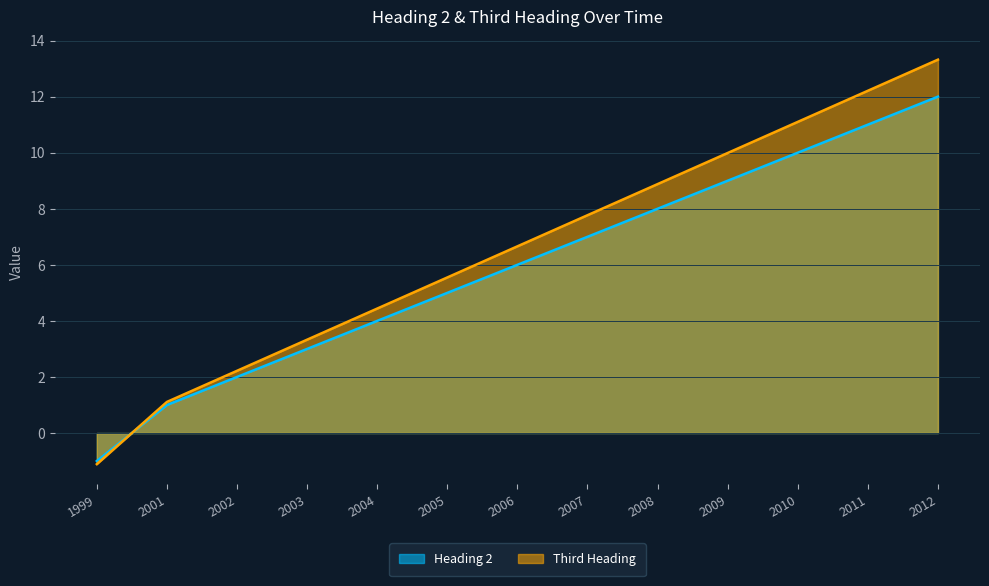

At which label is Third Heading closest to 6?

2005